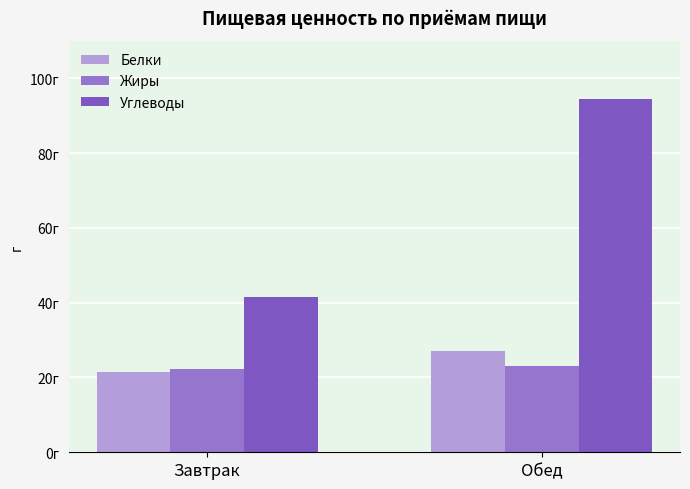

Which series has the largest total across all categories?

Углеводы